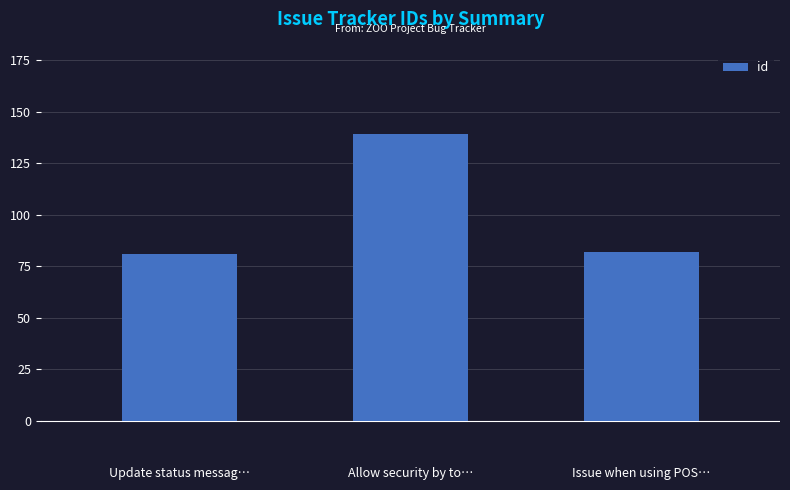

Is it true that the value at Issue when using POS… is 82?

True